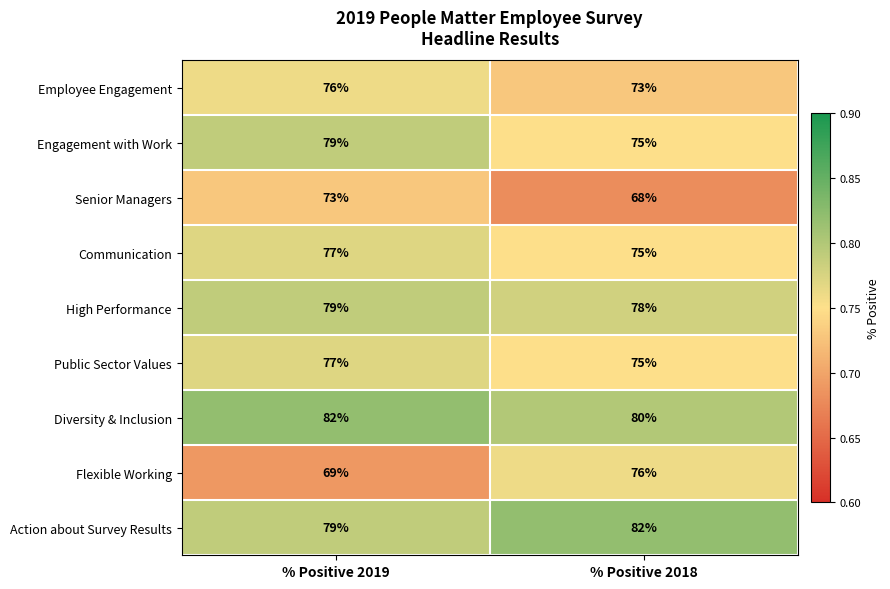

What is the greatest value displayed?

82